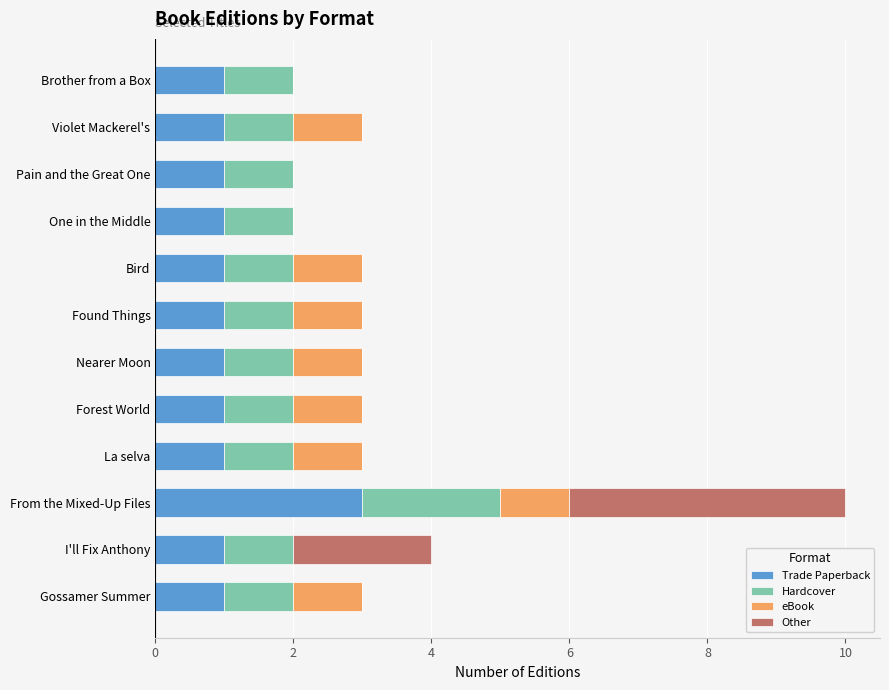

The Trade Paperback series shows 1 at Found Things. True or false?

True